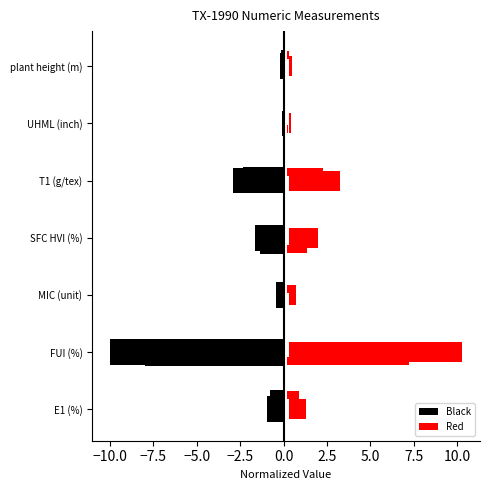

What is the average value of the Black series?

-2.3